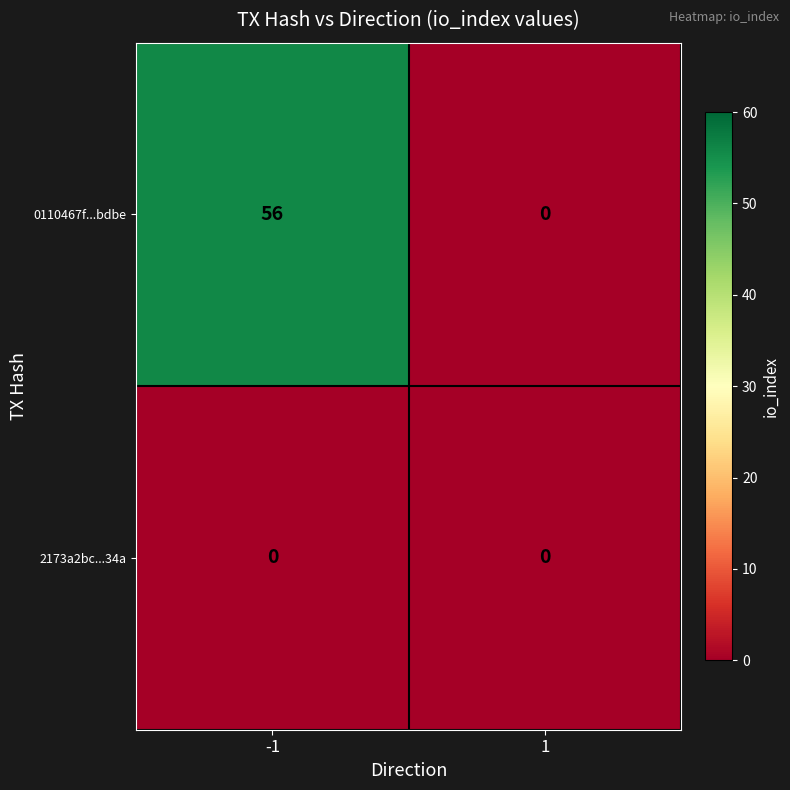

True or false: 0110467f...bdbe has a value of 0 at 1.

True